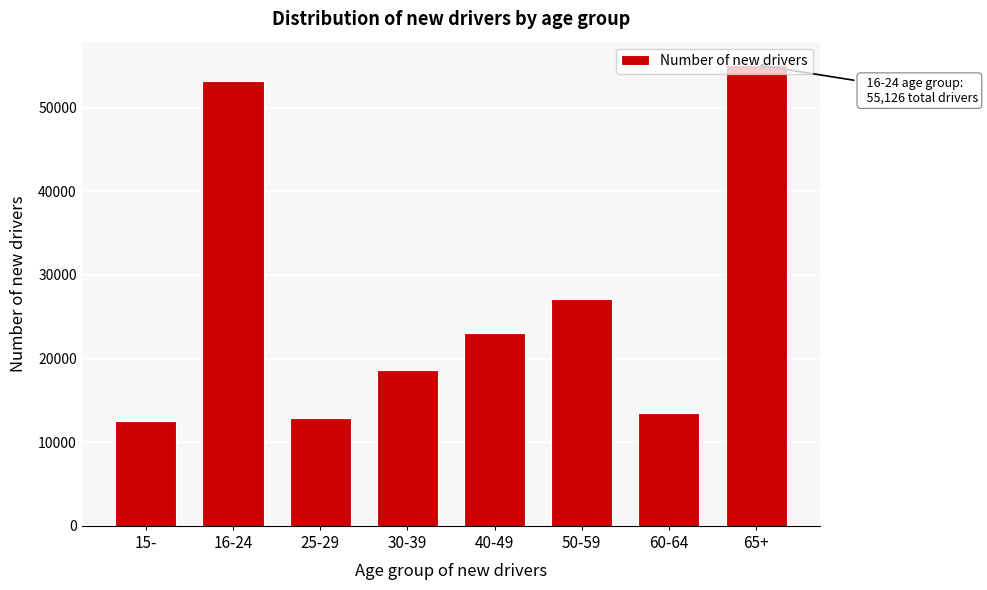

The value at 50-59 is 39643. True or false?

False